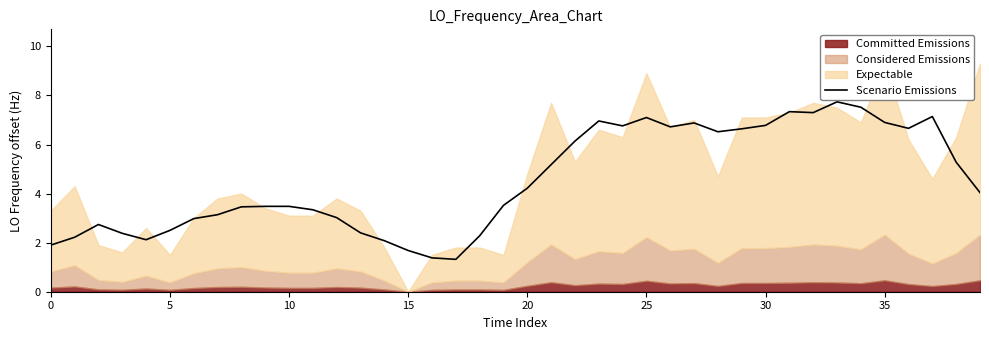

What is the lowest value of the Scenario Emissions series?

1.3